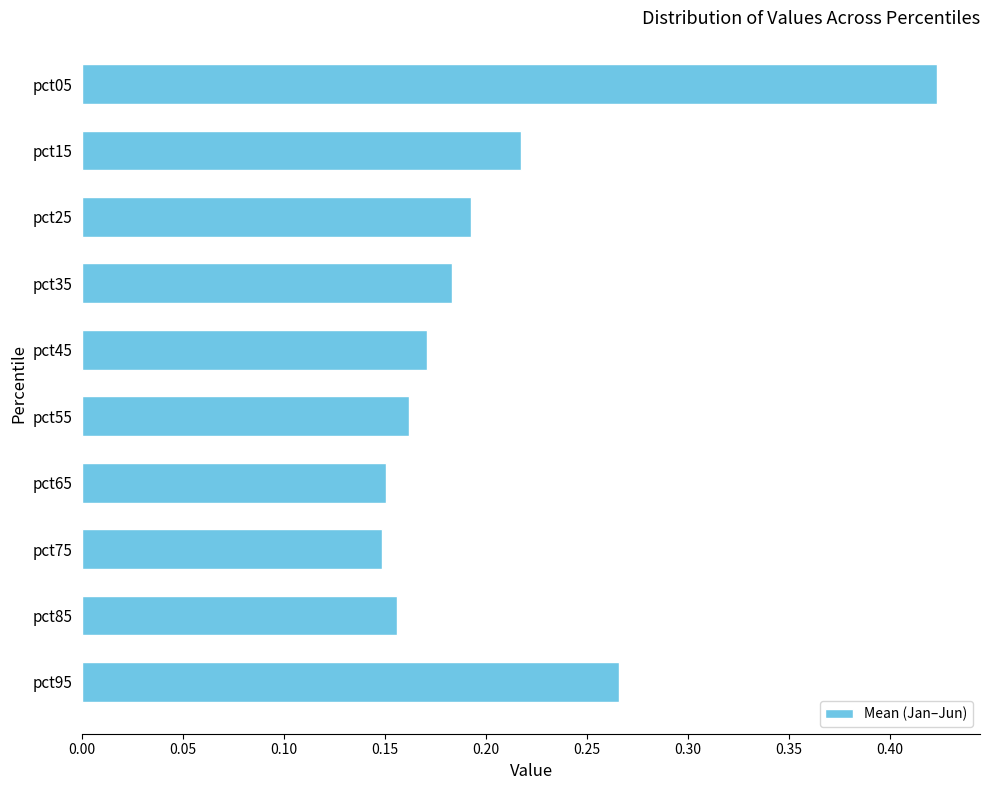

How many bars are there in total?

10